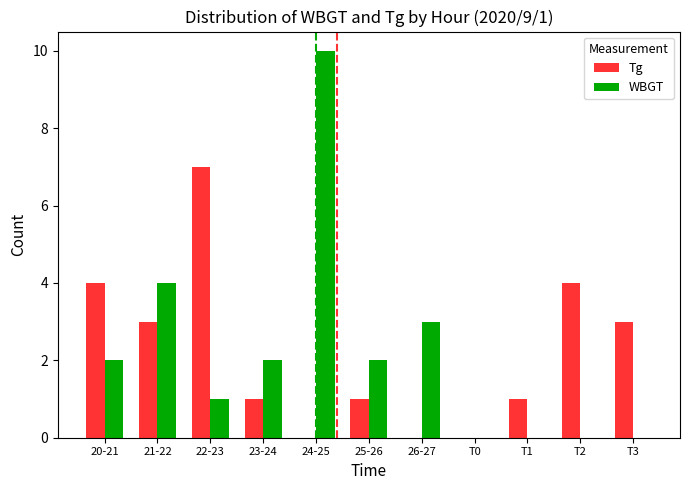

At which label does WBGT reach its peak?

24-25